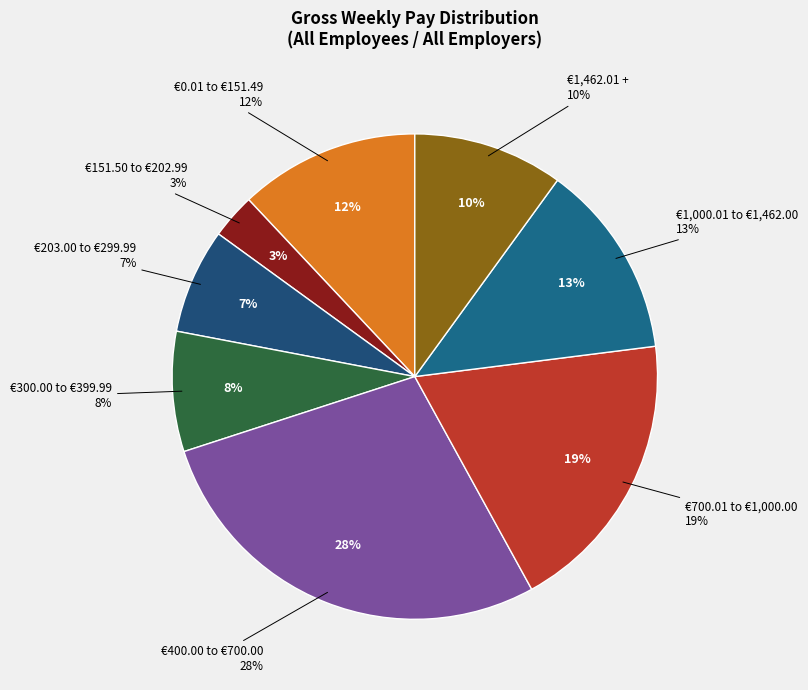

What percentage is NOT represented by €1,000.01 to €1,462.00?

87.0%